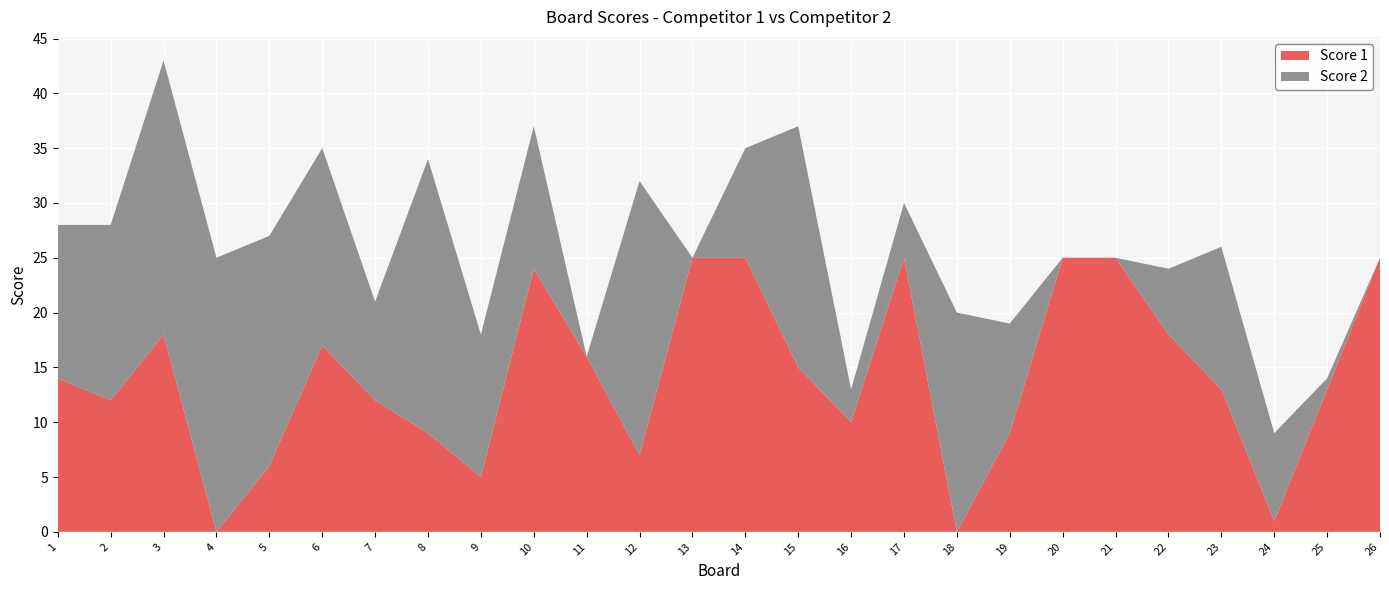

Reading left to right, list all the values displayed in this chart.

Score 1: 1=14	2=12	3=18	4=0	5=6	6=17	7=12	8=9	9=5	10=24	11=16	12=7	13=25	14=25	15=15	16=10	17=25	18=0	19=9	20=25	21=25	22=18	23=13	24=1	25=13	26=25
Score 2: 1=14	2=16	3=25	4=25	5=21	6=18	7=9	8=25	9=13	10=13	11=0	12=25	13=0	14=10	15=22	16=3	17=5	18=20	19=10	20=0	21=0	22=6	23=13	24=8	25=1	26=0